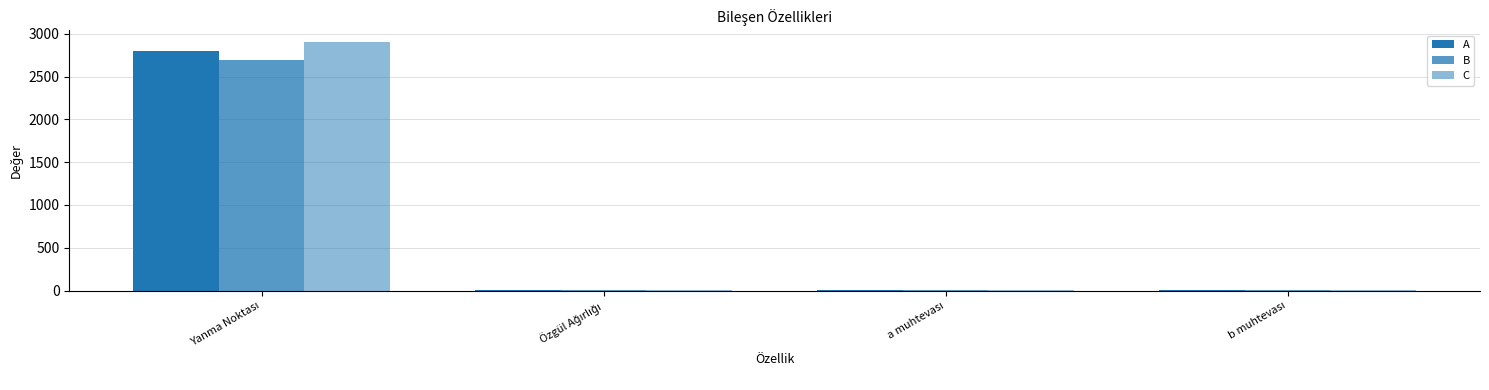

Which series has the largest total across all categories?

C